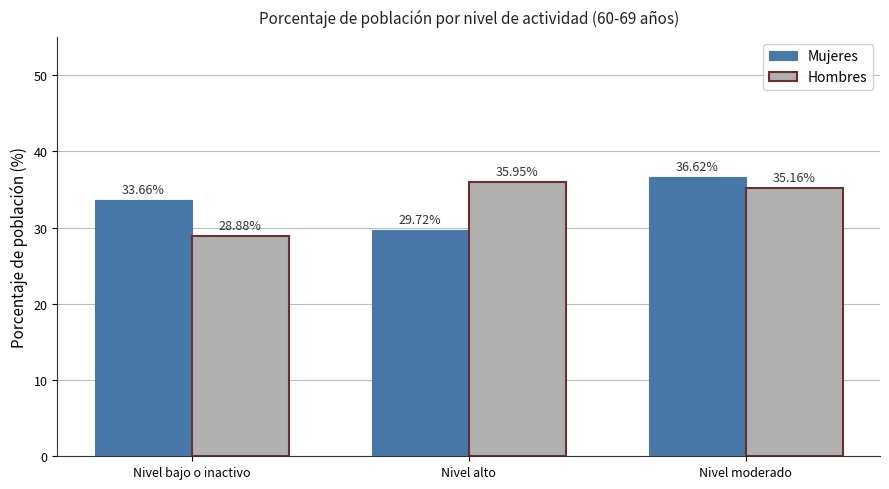

What position from the right is Nivel moderado?

1